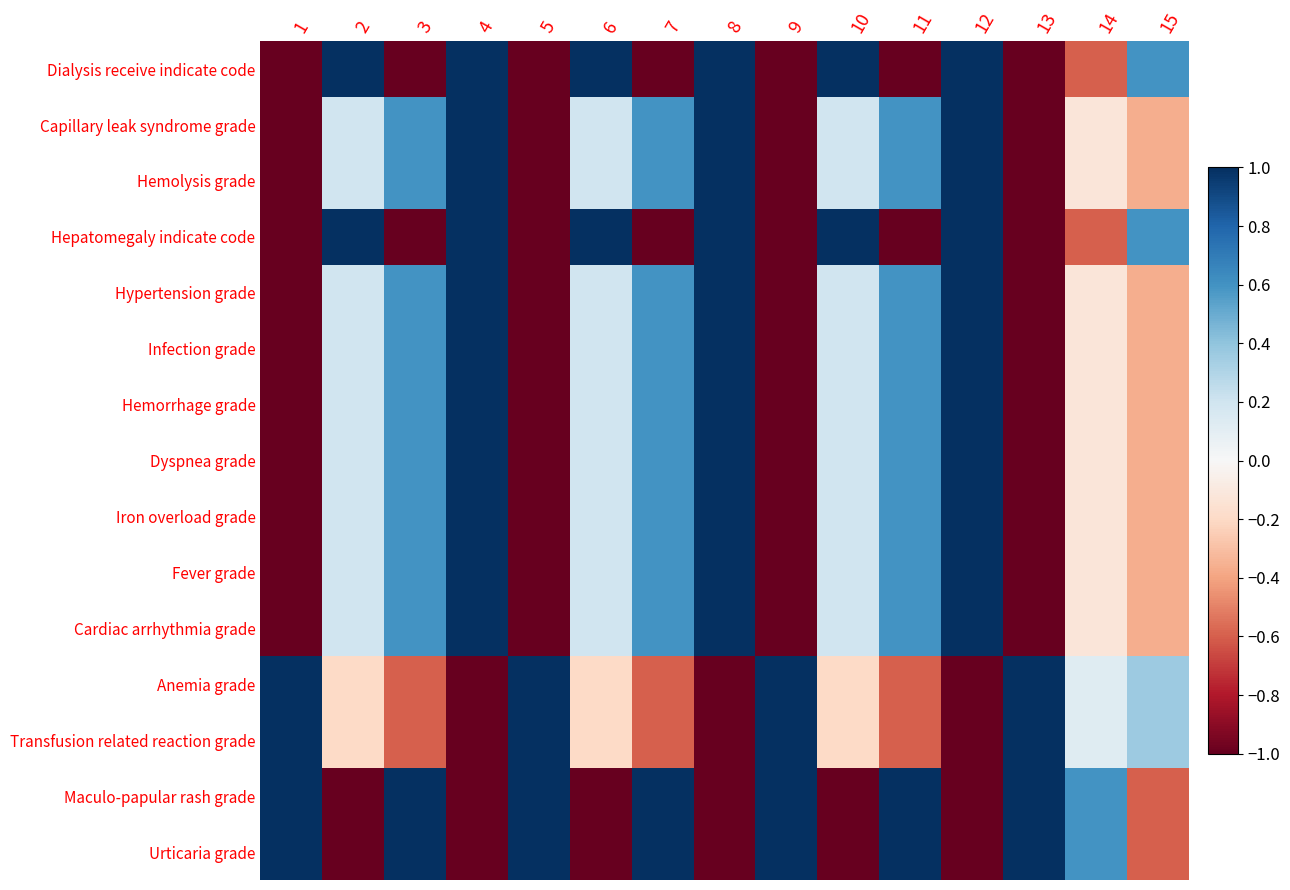

Between 5 and 4, which is larger?

4